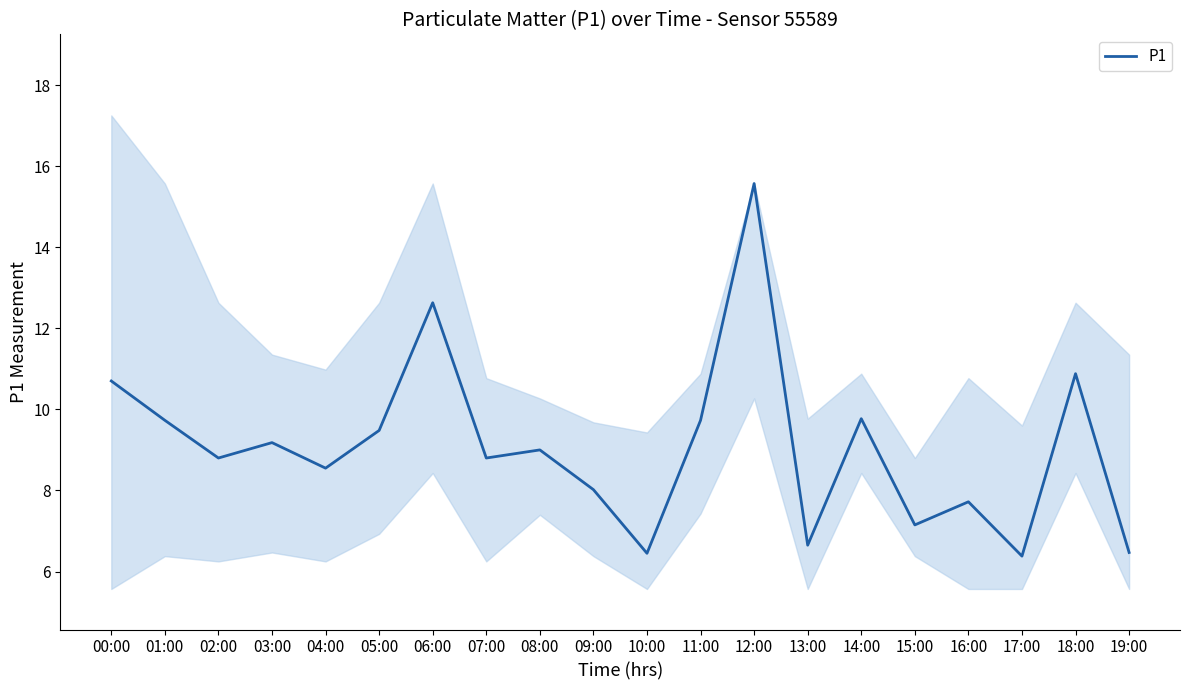

The value at 18:00 is 19.0. True or false?

False